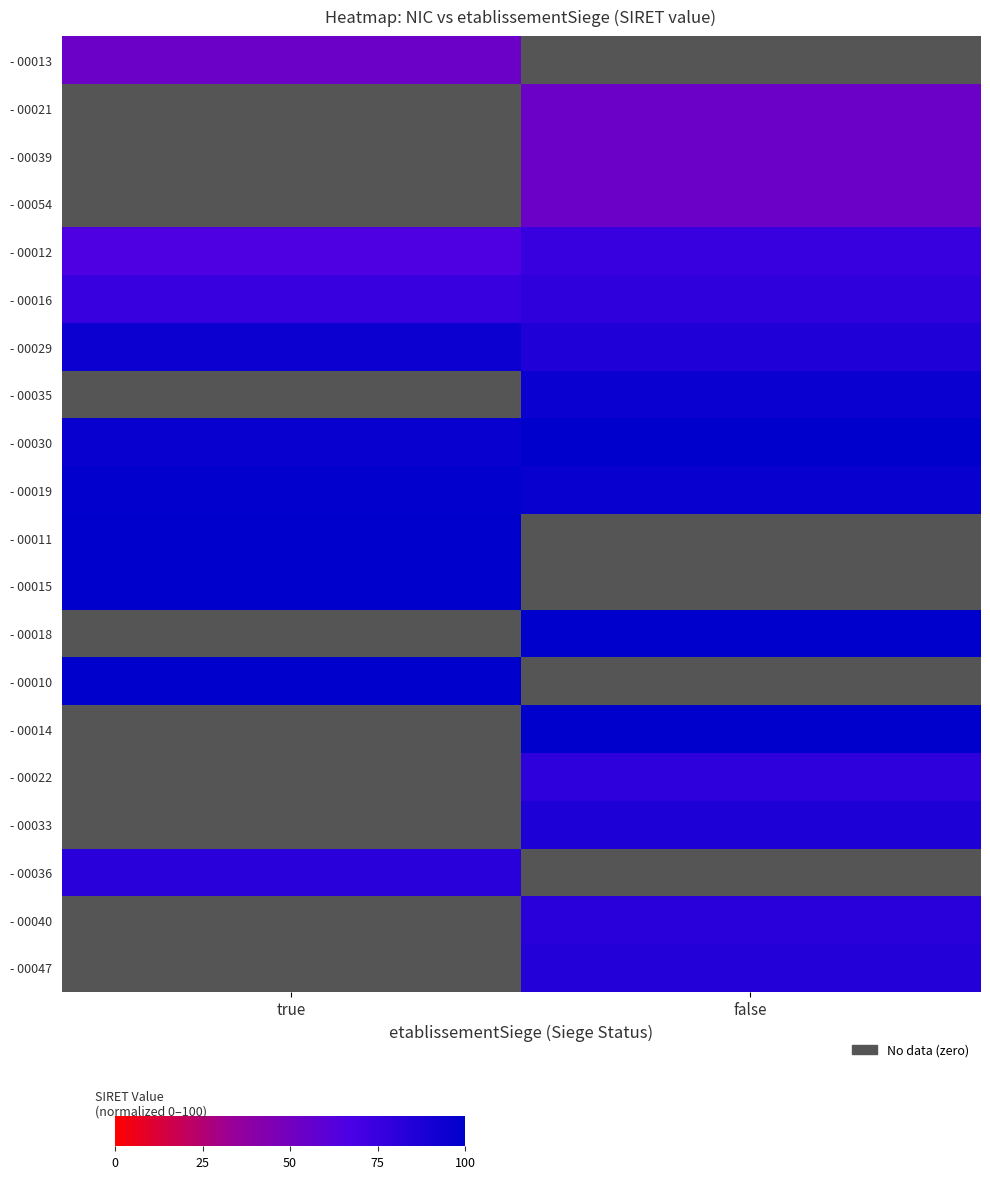

Count the number of categories in the chart.

2